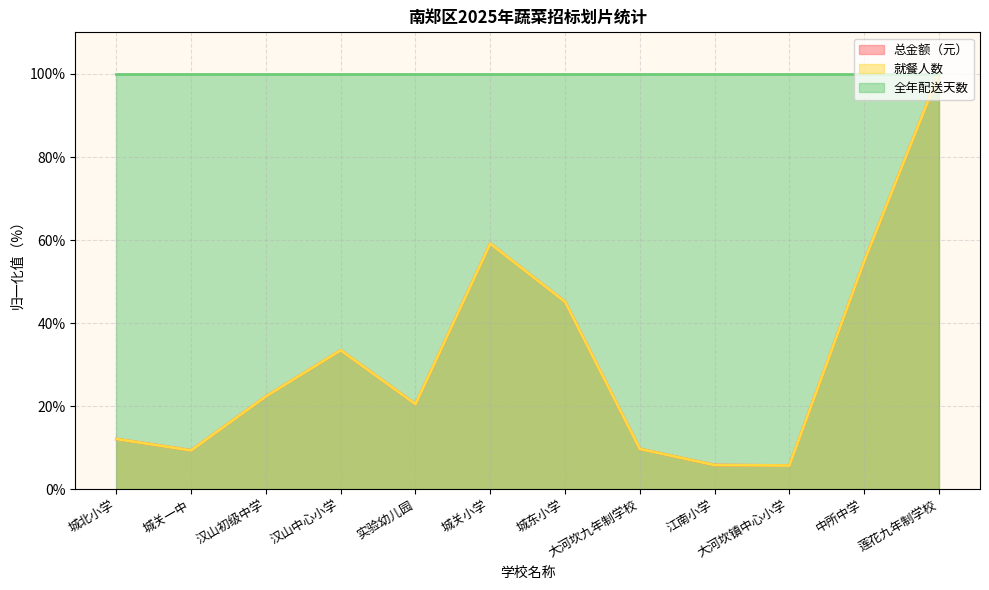

What is the sum of all 就餐人数 values?

378.5